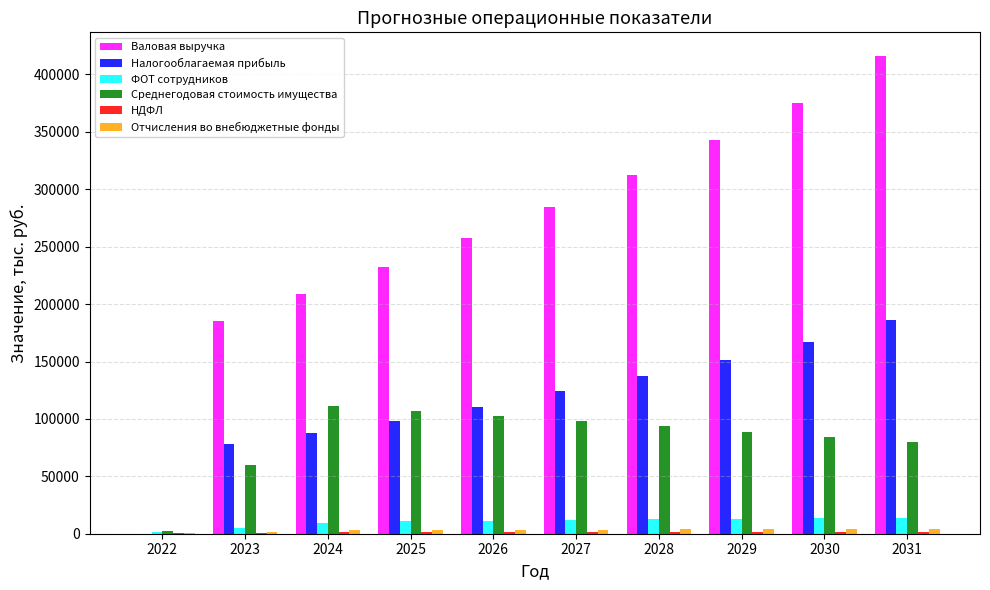

How many series are shown in this chart?

6